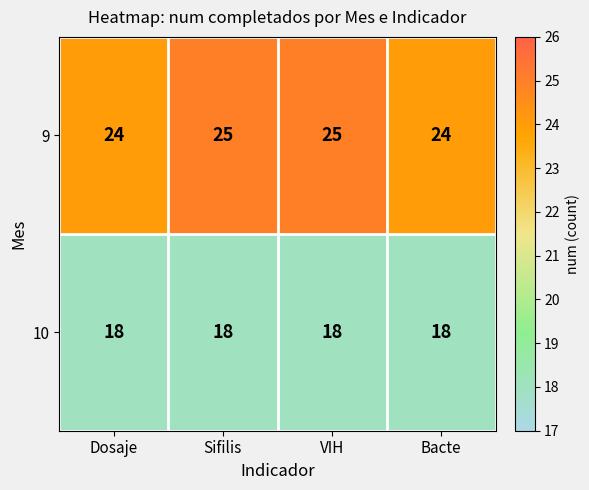

What is the lowest value of the 10 series?

18